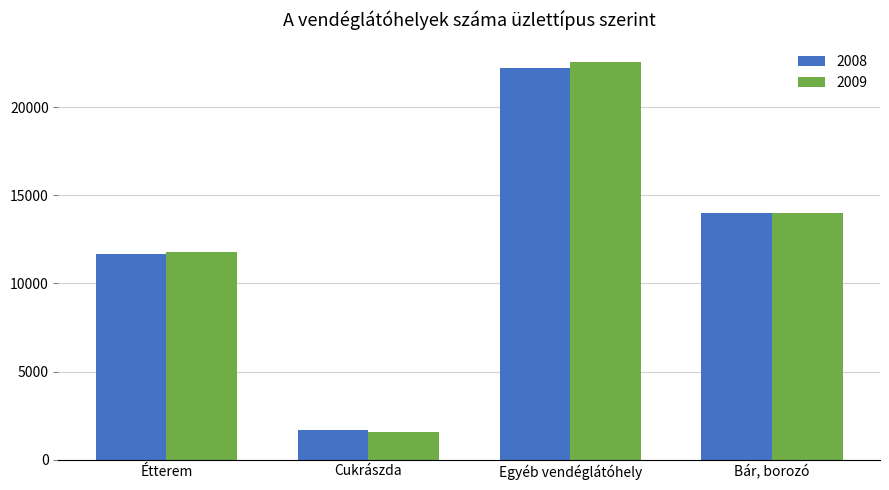

What position from the left is Egyéb vendéglátóhely?

3